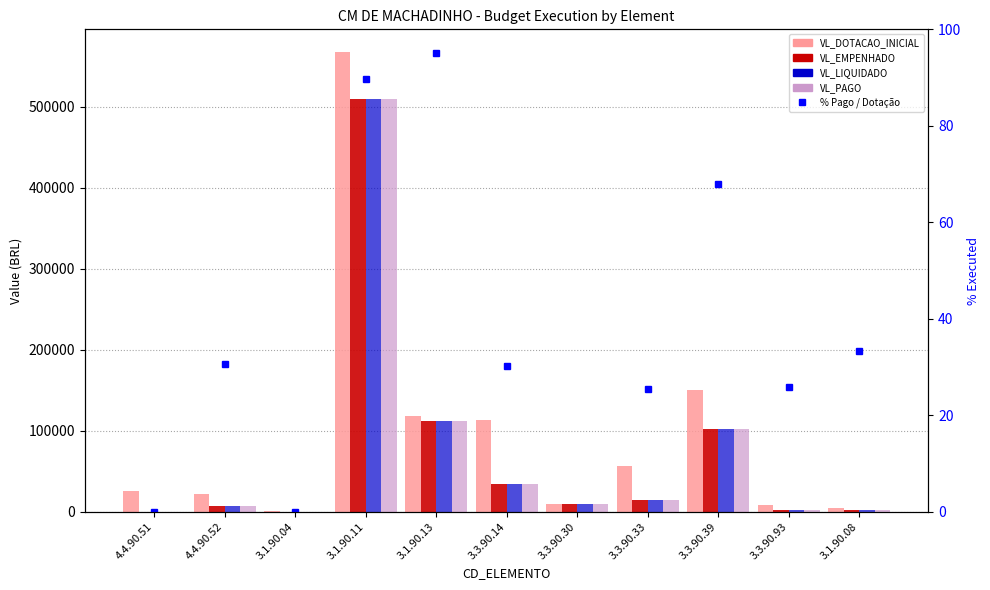

What is the sum of all VL_DOTACAO_INICIAL values?

1075200.0